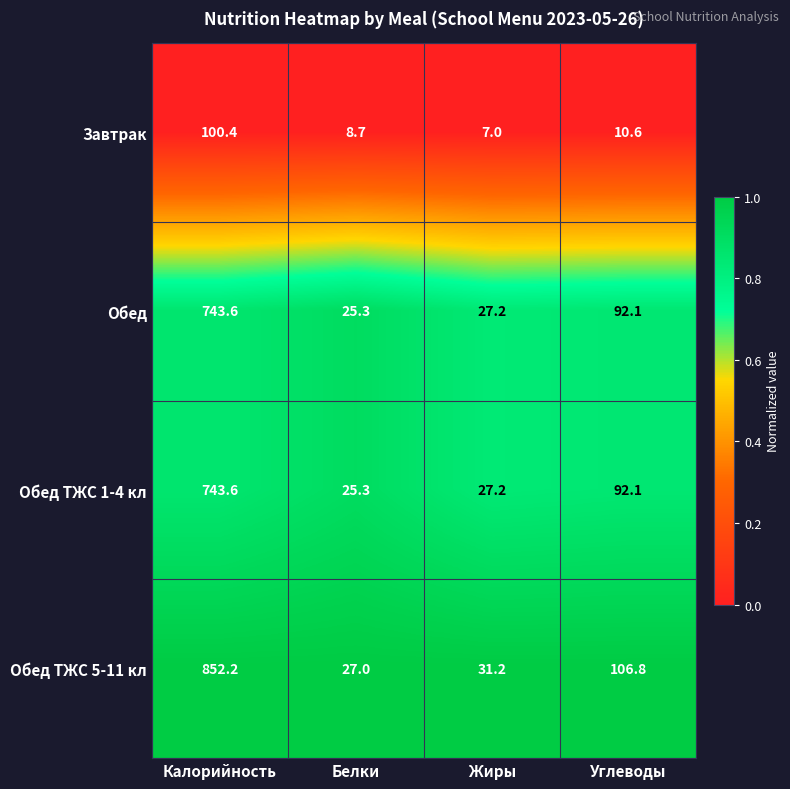

How many distinct data groups are displayed?

4